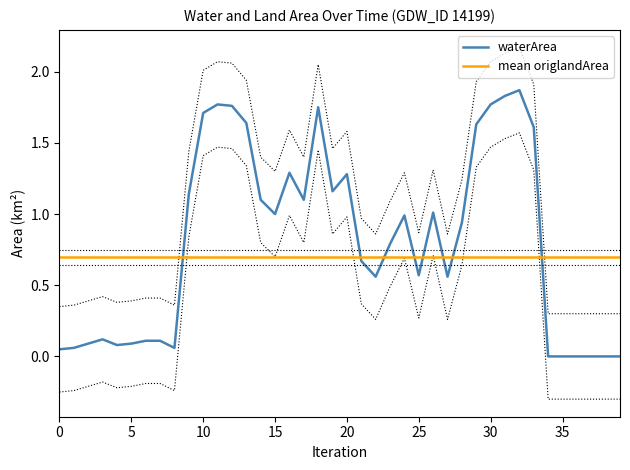

What is the maximum value for waterArea?

1.9